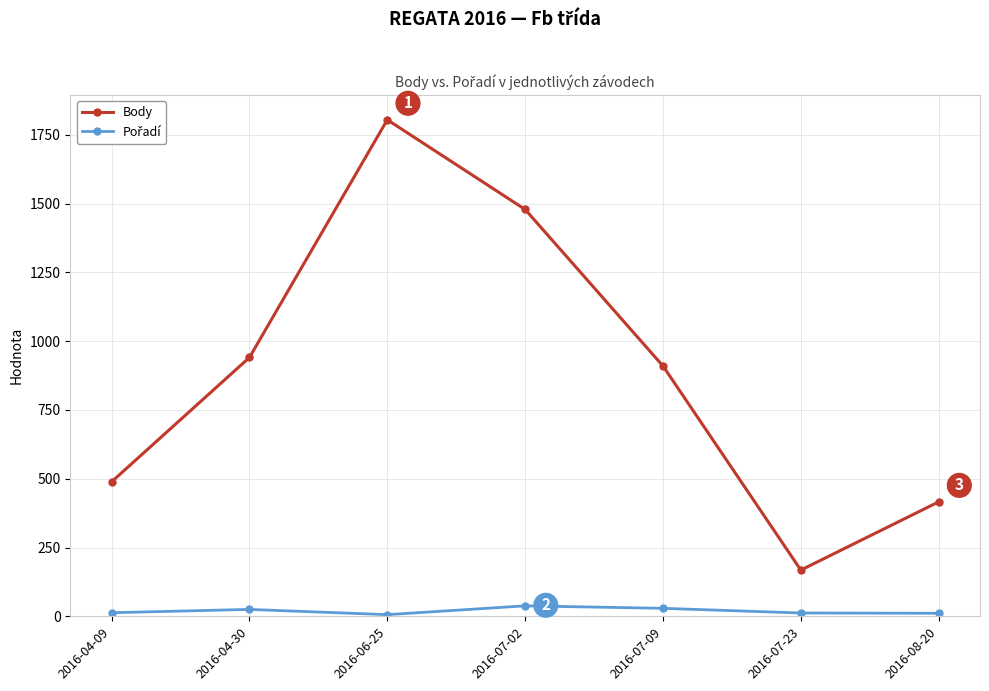

What is the label of the 2nd point from the right?

2016-07-23